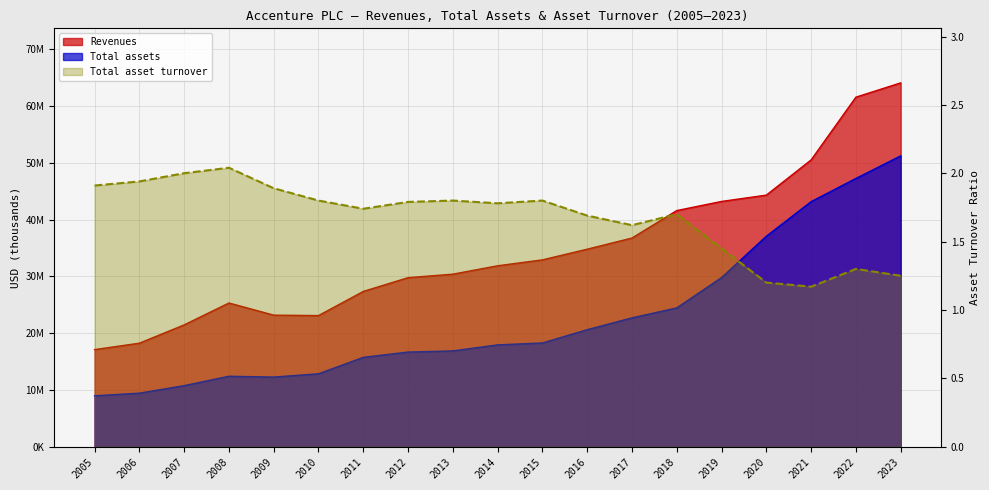

List the series in order of their peak value, lowest first.

Total asset turnover, Total assets, Revenues